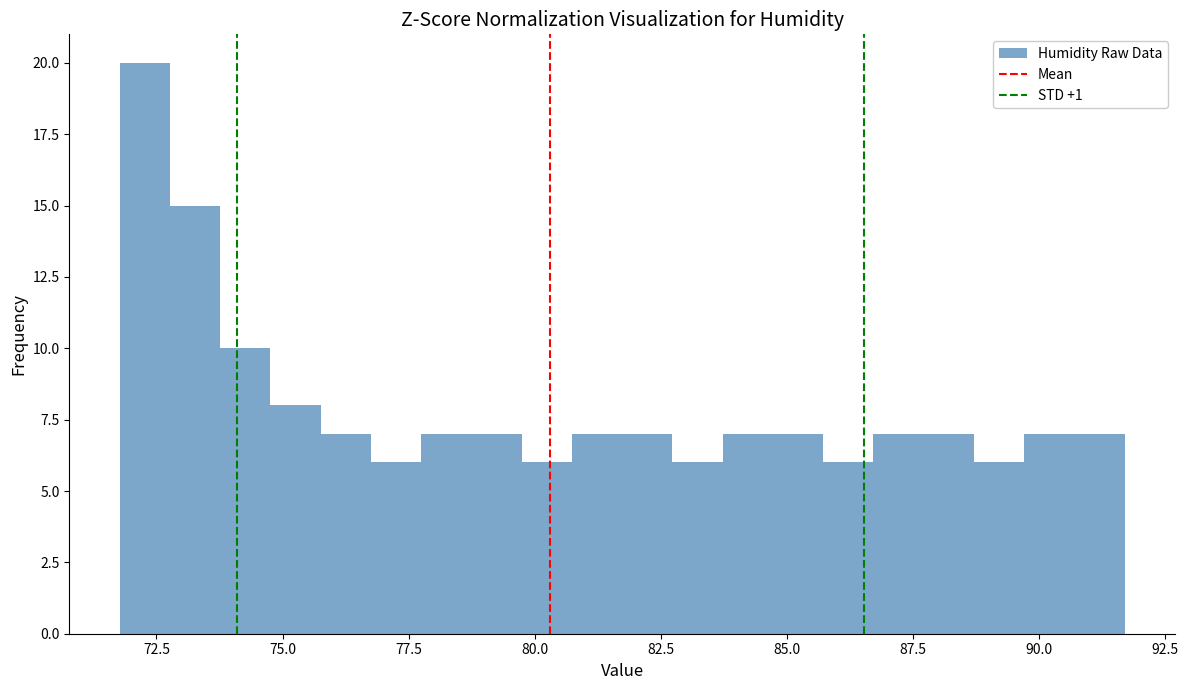

Read against the x-axis, roughly where is the centre of the tallest bar?

72.5